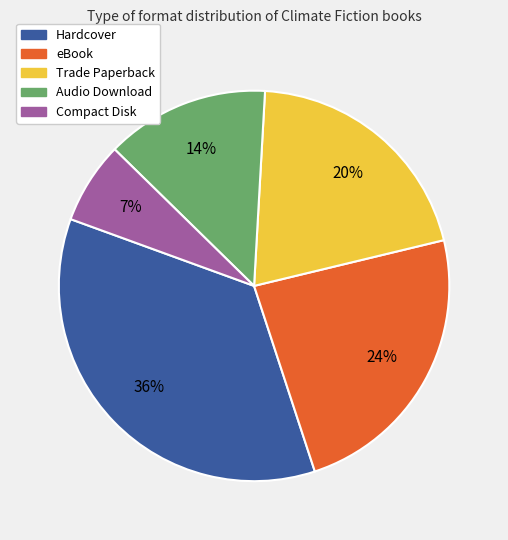

Between eBook and Hardcover, which is larger?

Hardcover